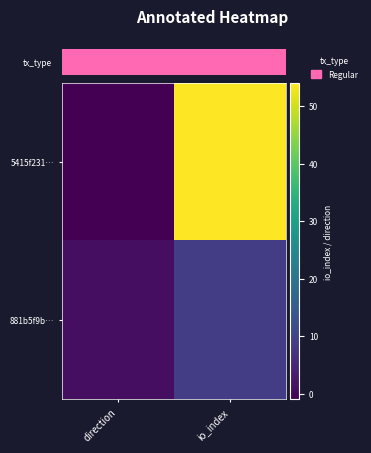

What is the spread (max minus min) of values at io_index?

45